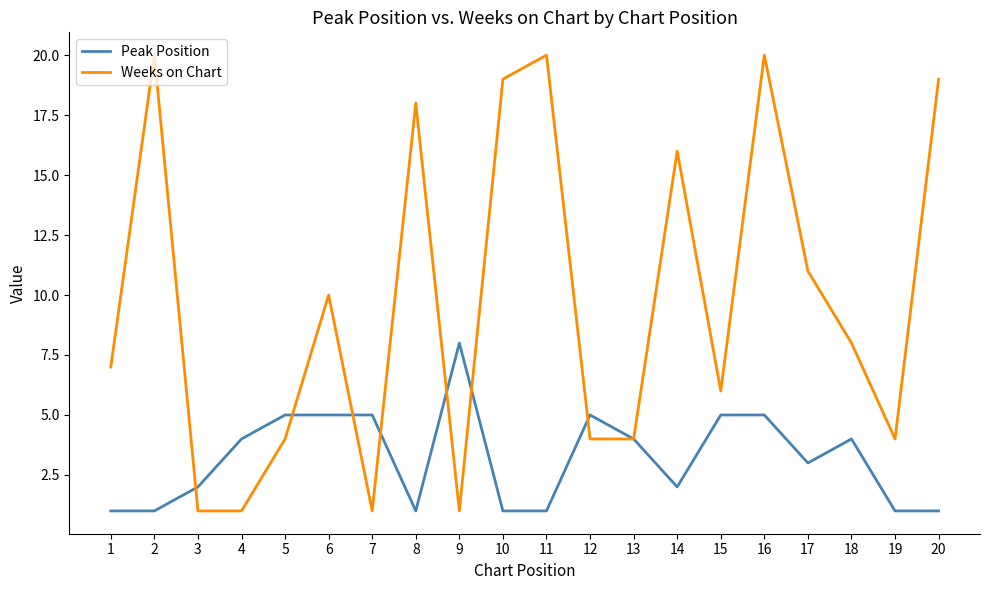

The value of Peak Position at 9 is 14. True or false?

False